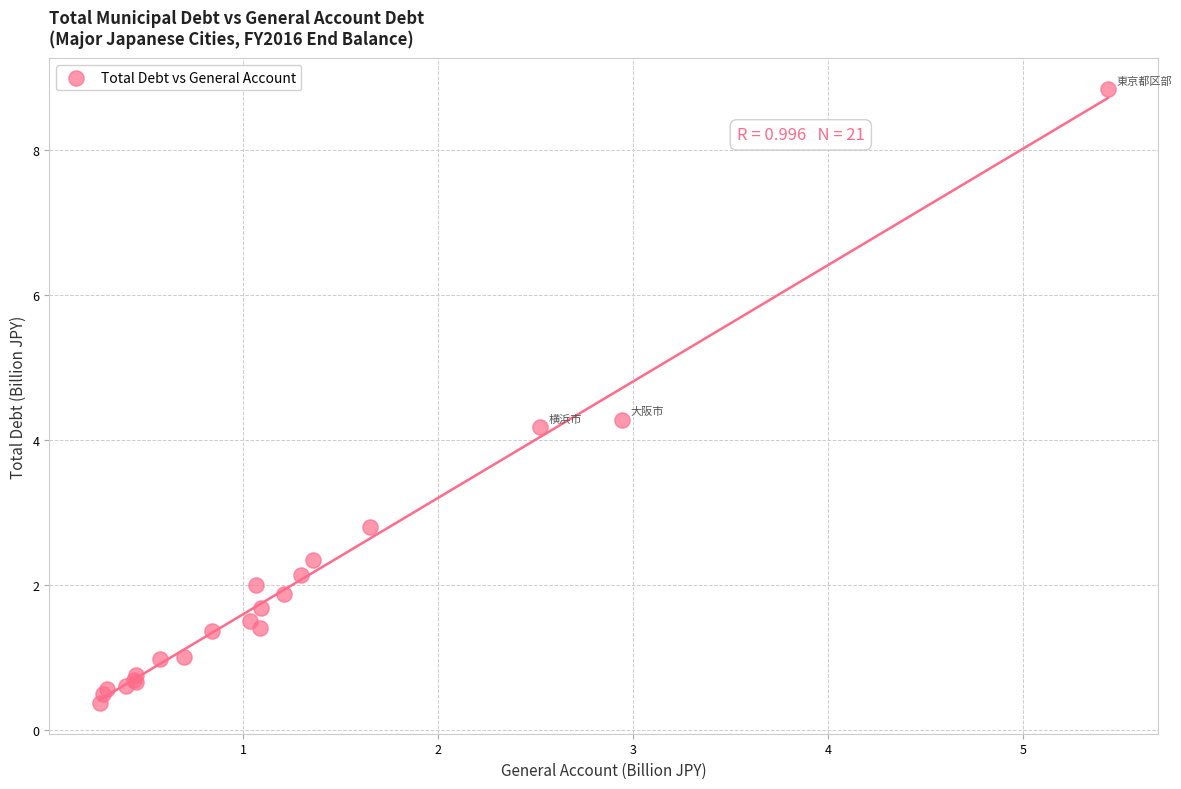

What Y value in the scatter plot is closest to 4?

4.2